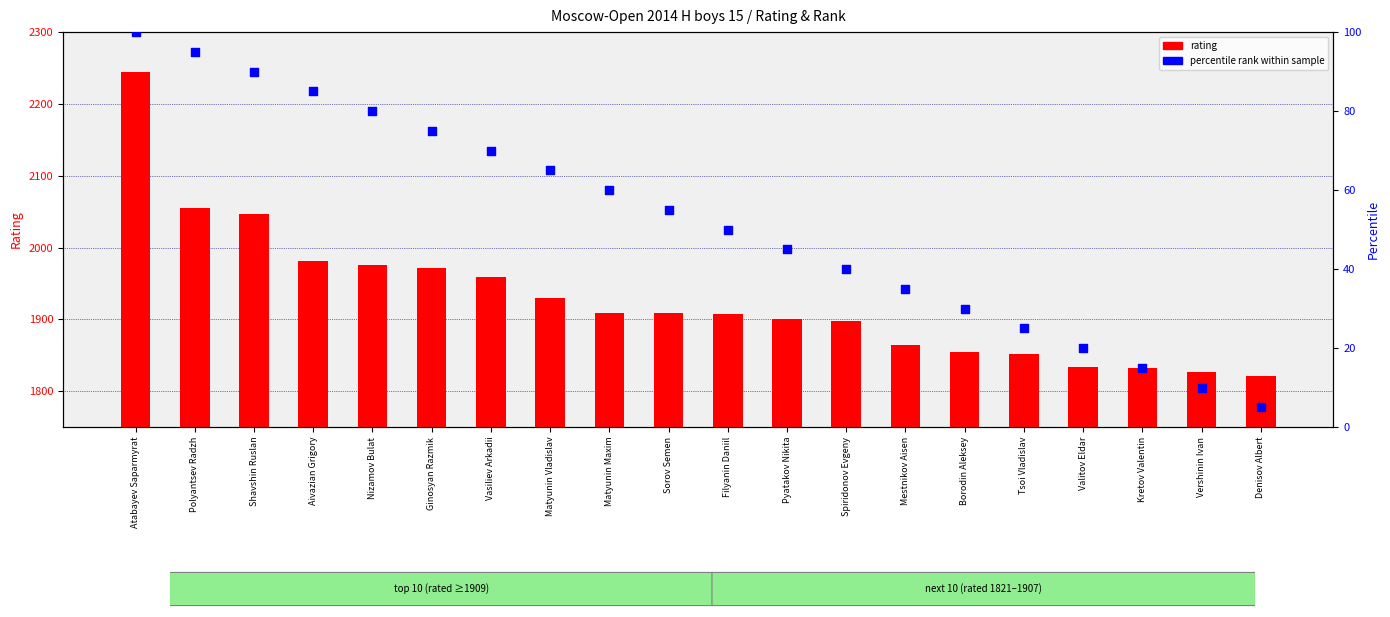

Which series reaches the minimum Y coordinate?

percentile rank within sample